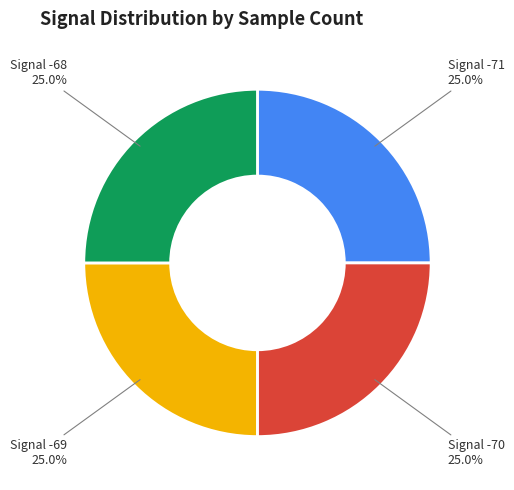

What is the ratio of the value at Signal -68 to the value at Signal -69?

1.0